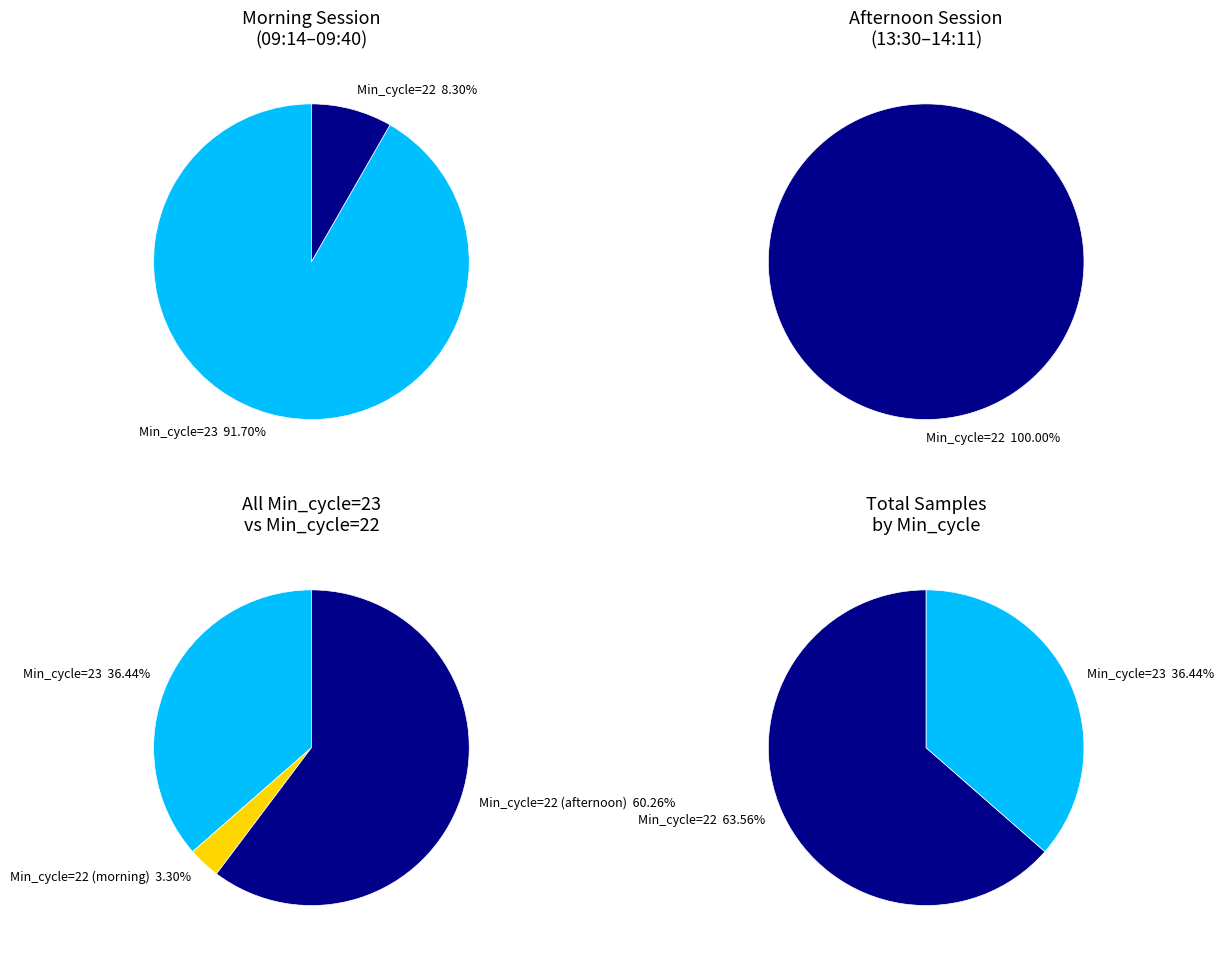

Which category has the smallest portion of the pie?

Min_cycle=22